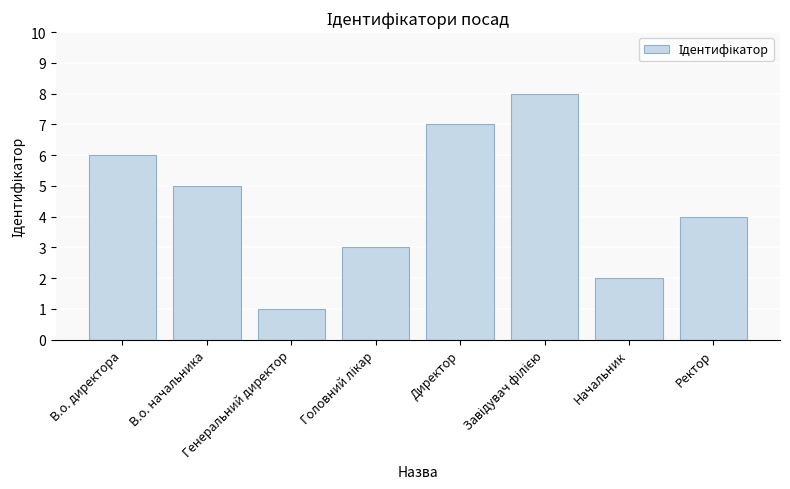

Count the values in the range 3 to 7.

5